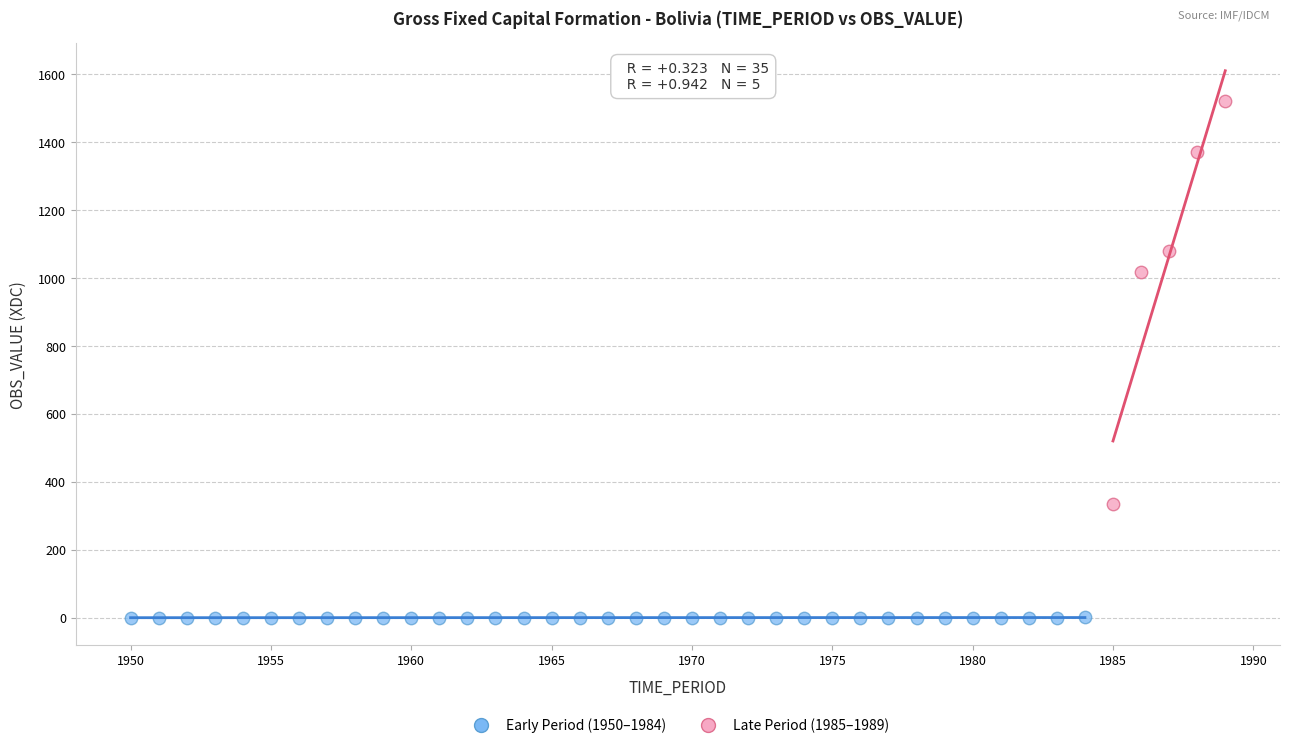

What are all the series names shown in the legend?

Early Period (1950–1984), Late Period (1985–1989)